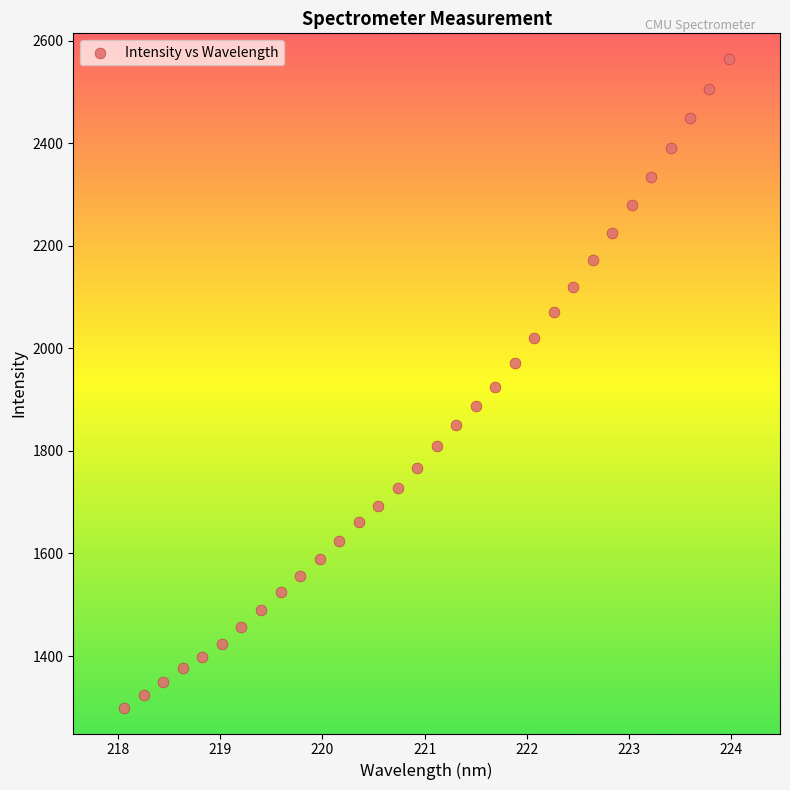

What is the range of X values (max minus min)?

5.9